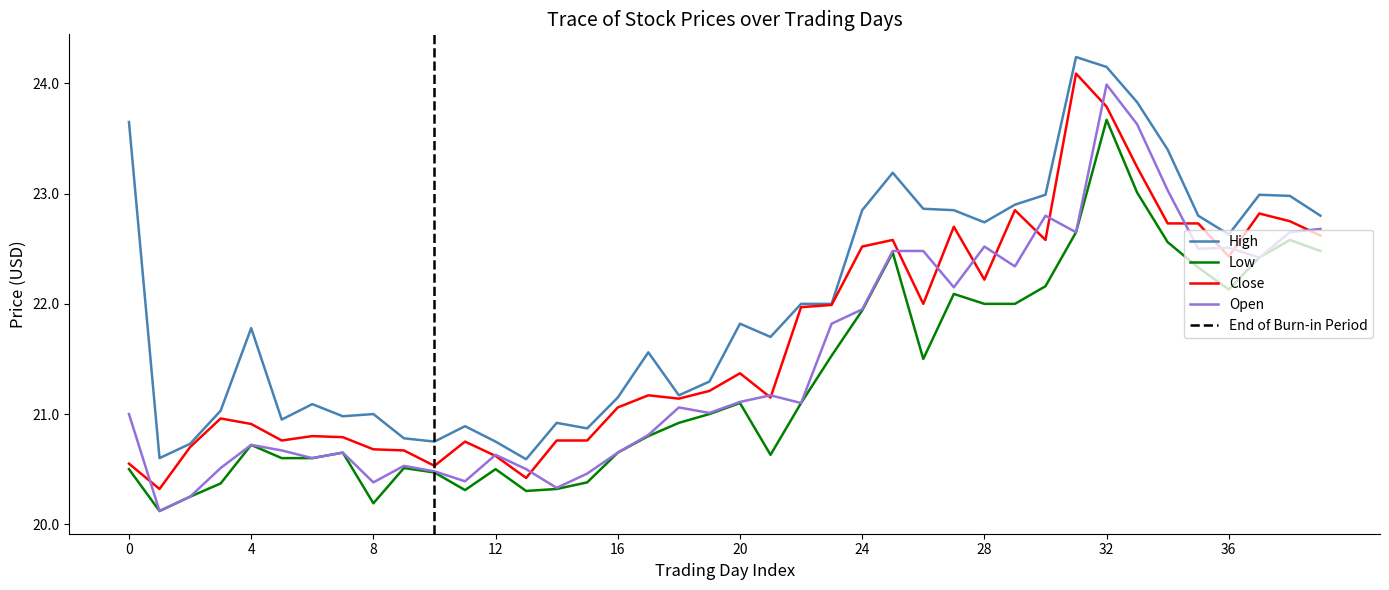

The High series shows 10.9 at 32. True or false?

False